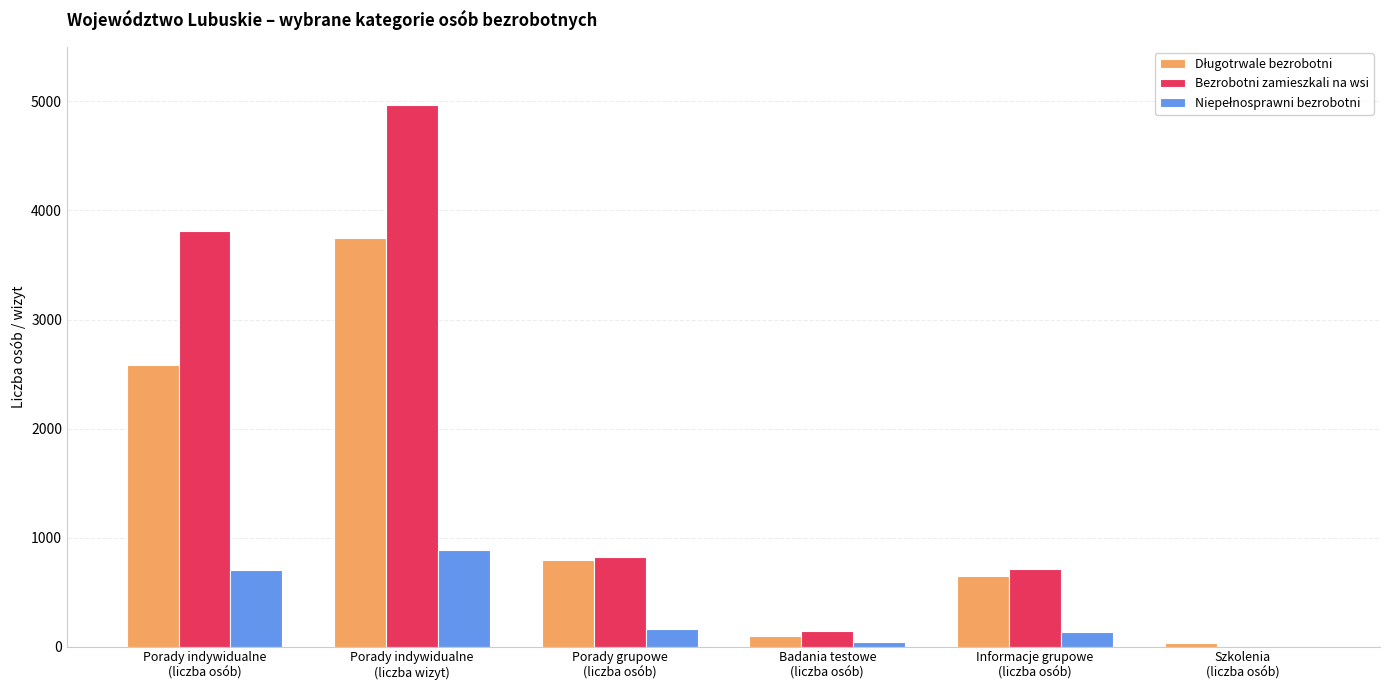

Is it true that Bezrobotni zamieszkali na wsi equals 7907 at Porady indywidualne
(liczba wizyt)?

False